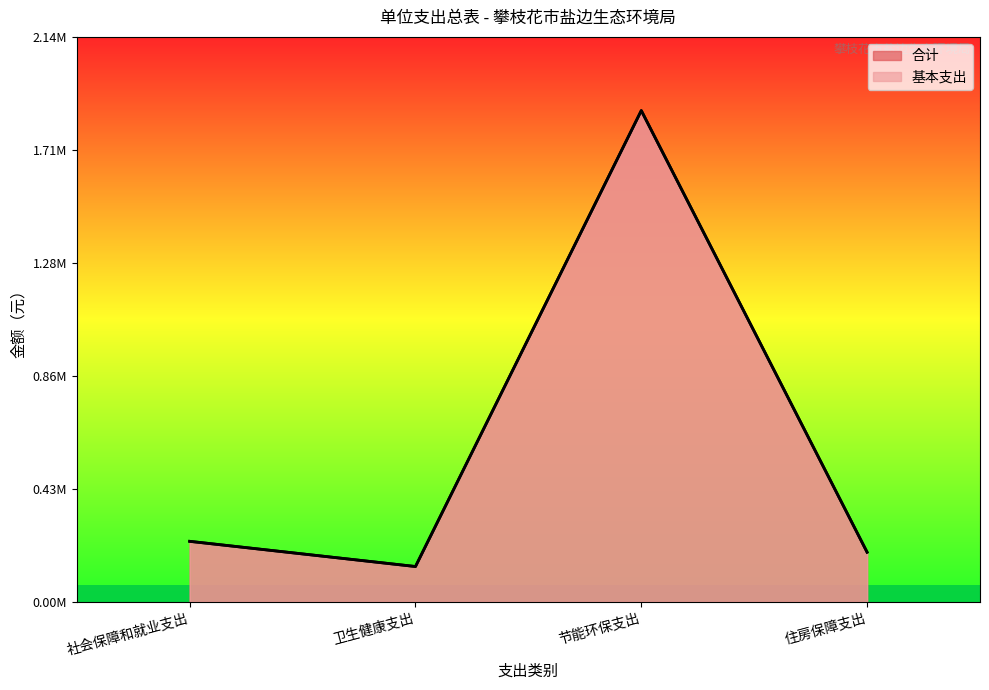

At which label does 合计 reach its minimum?

卫生健康支出